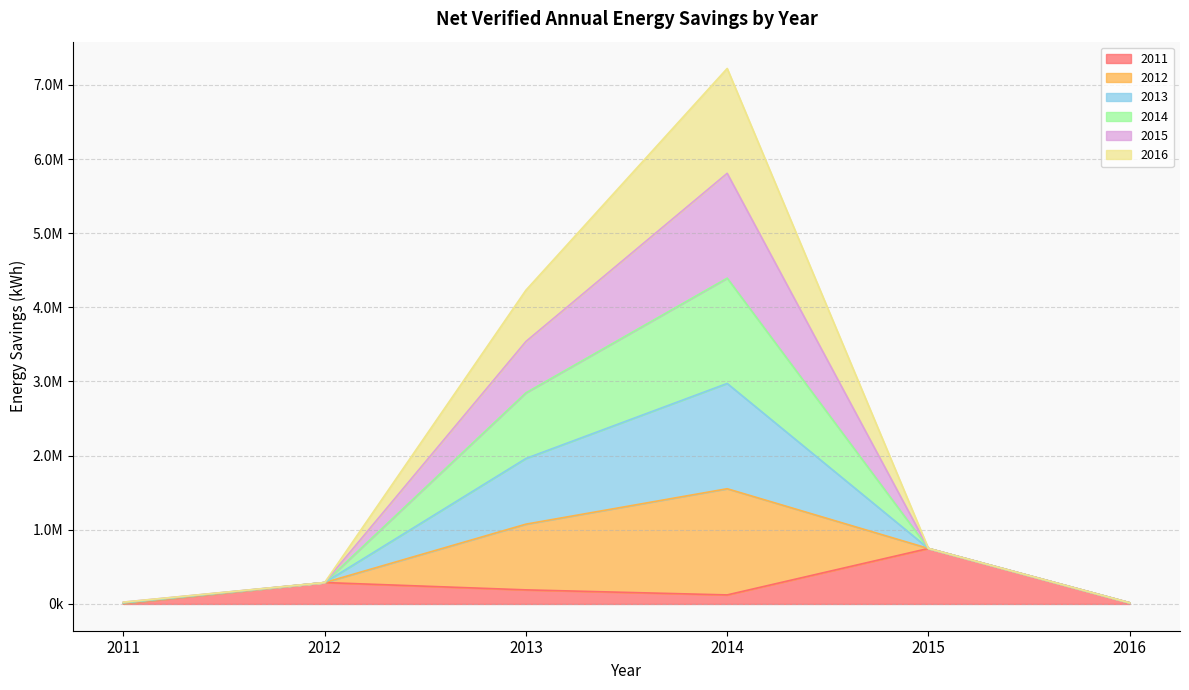

Which series has the largest total across all categories?

2012